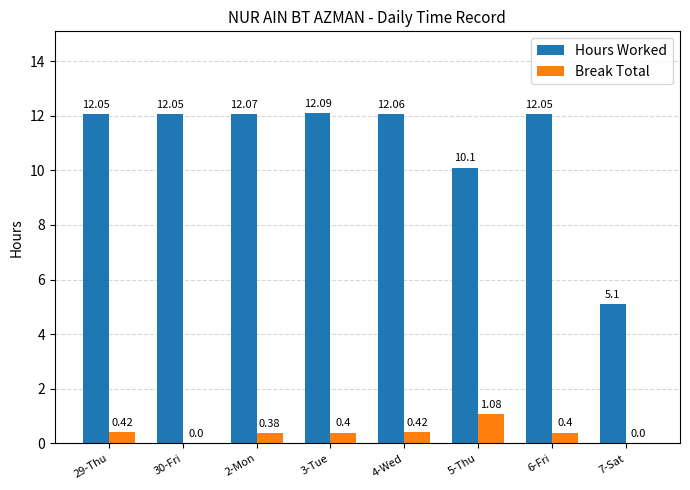

How many categories are shown in the chart?

8